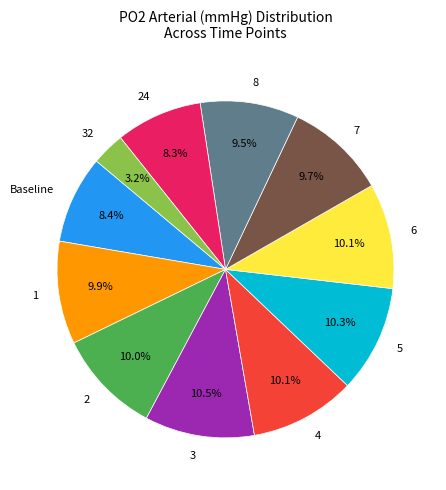

What percentage is the Baseline slice, to the nearest percent?

8%